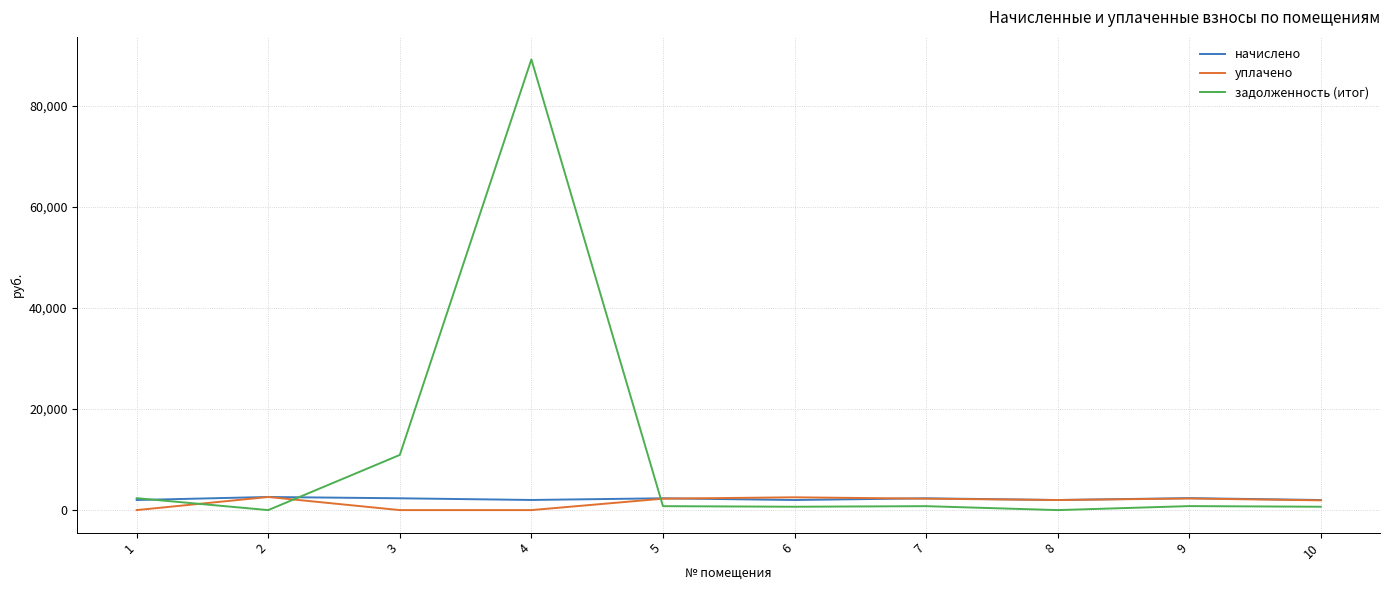

What is the difference between the maximum and minimum values in the уплачено series?

2594.8